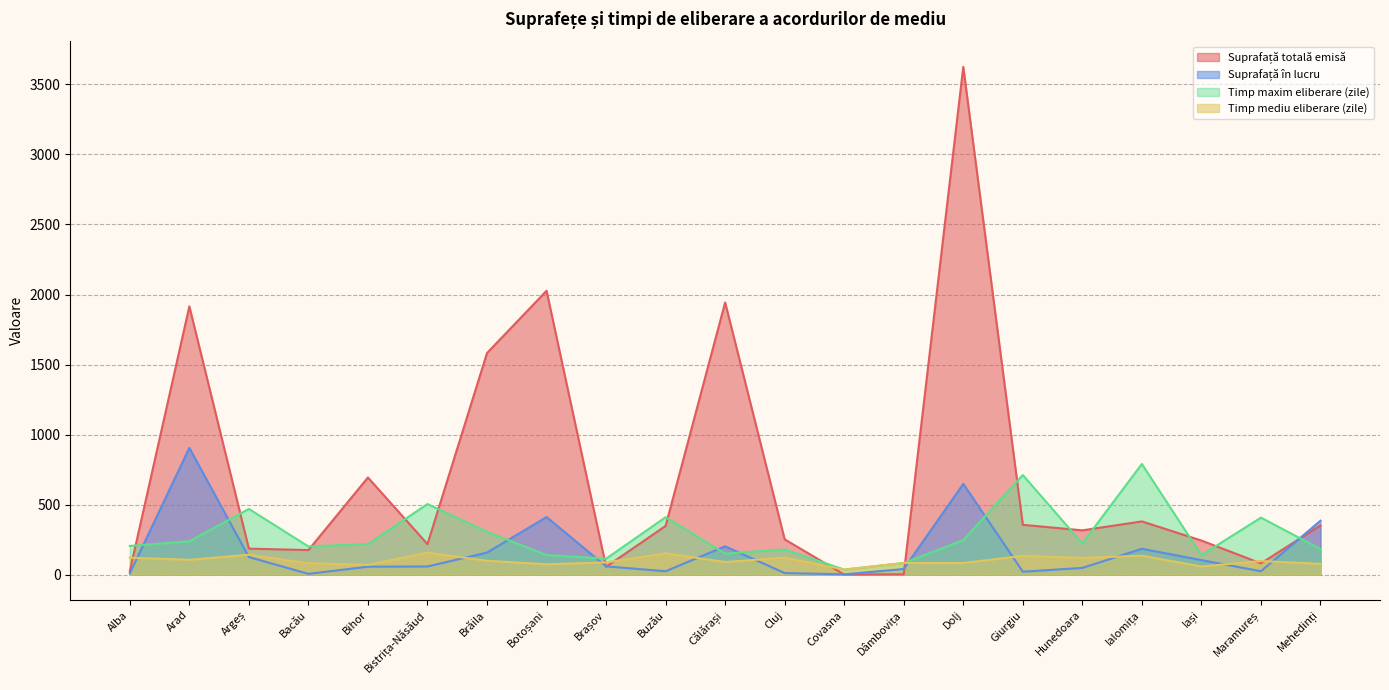

Where does the Timp maxim eliberare (zile) series first go above 218?

Arad